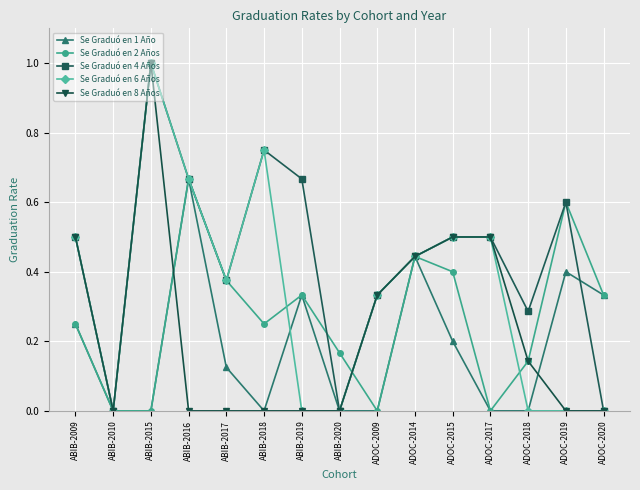

The Se Graduó en 1 Año series shows -0.5 at ABIB-2020. True or false?

False